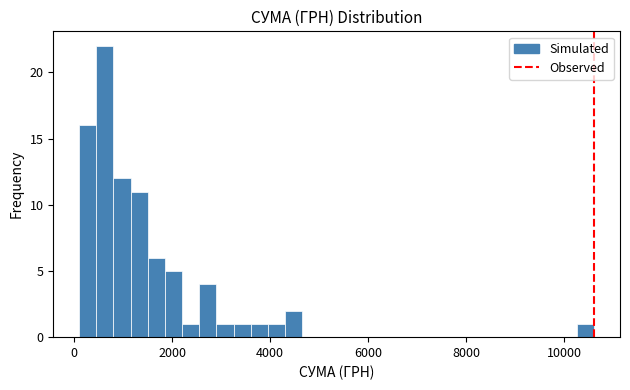

Around what value on the x-axis is the tallest bar? Give the approximate position of its centre, as read against the axis.

600